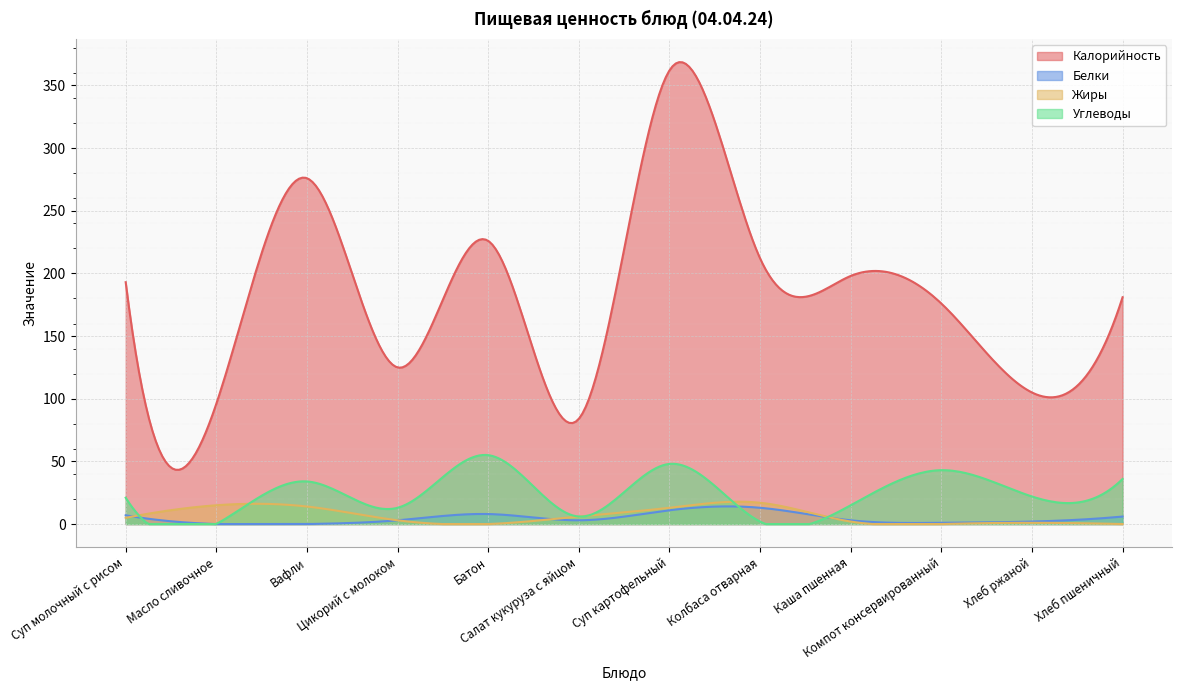

Reading left to right, what are all the values shown in this chart?

Калорийность: 193	96	276	125	226	84	362	212	198	176	105	181
Белки: 7	0	0	3	8	3	11	13	3	1	2	6
Жиры: 5	15	14	3	0	6	13	17	2	0	1	0
Углеводы: 21	0	34	13	55	6	48	2	15	43	22	36